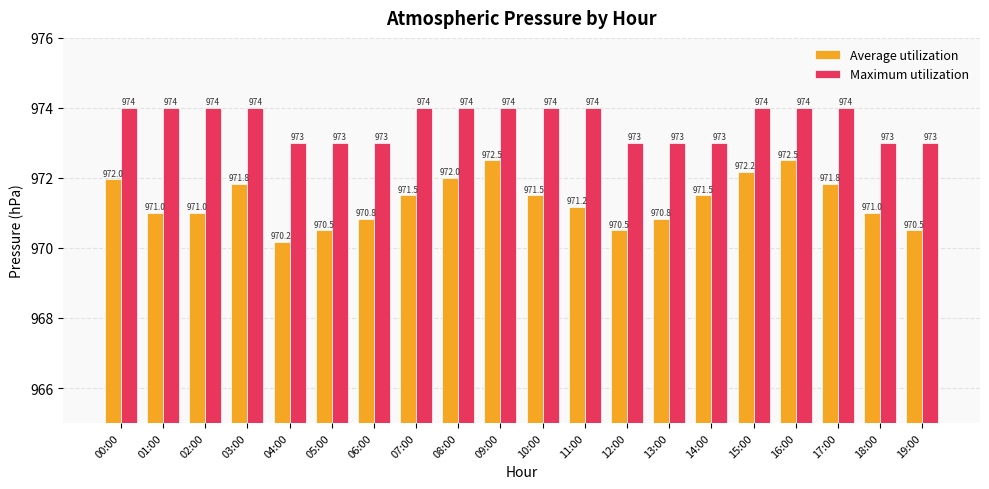

What position from the left is 07:00?

8